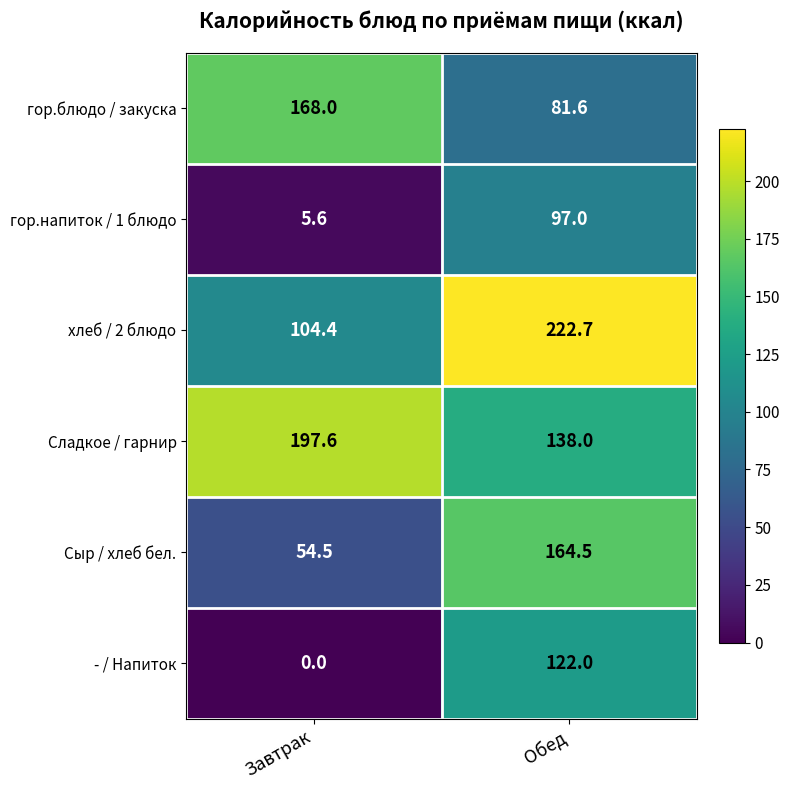

Rank the series at Обед from highest to lowest value.

хлеб / 2 блюдо, Сыр / хлеб бел., Сладкое / гарнир, - / Напиток, гор.напиток / 1 блюдо, гор.блюдо / закуска